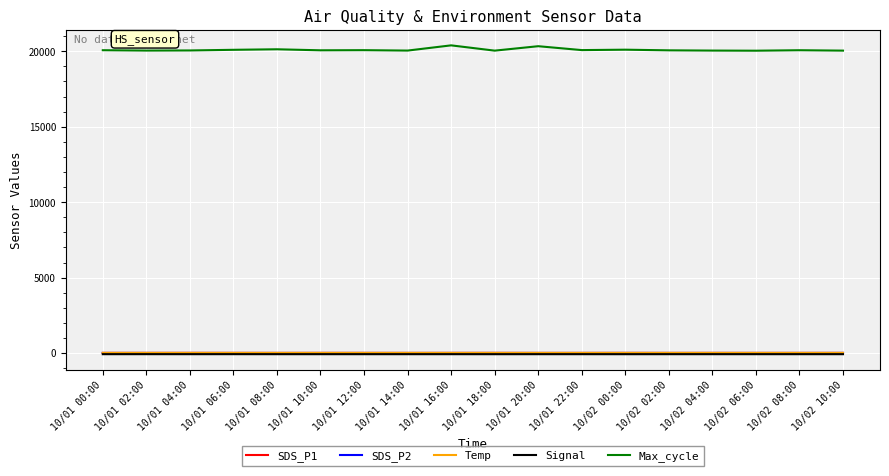

Is it true that SDS_P2 equals 8.0 at 10/02 06:00?

True